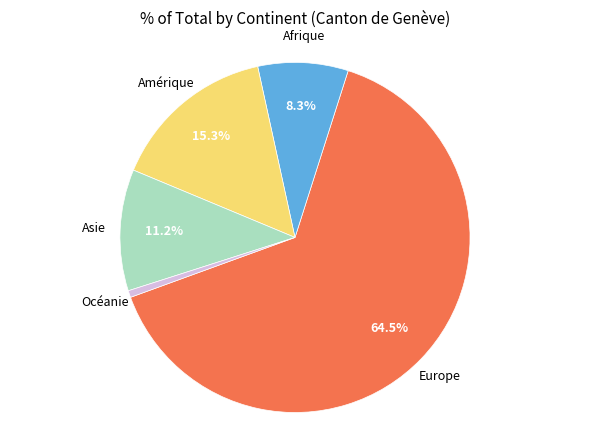

How many slices are in this pie chart?

5